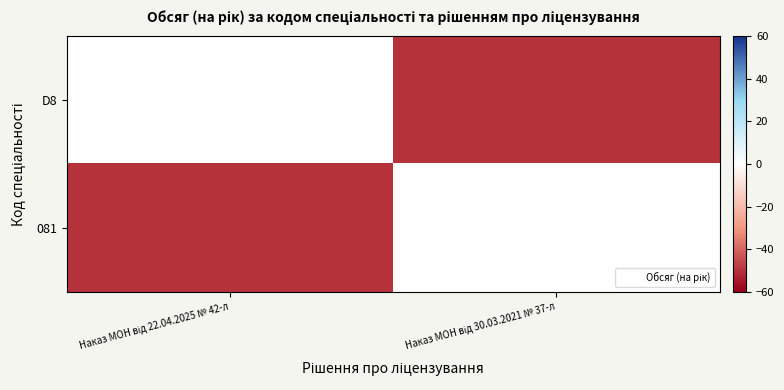

What is the difference between the maximum and minimum values in the 081 series?

50